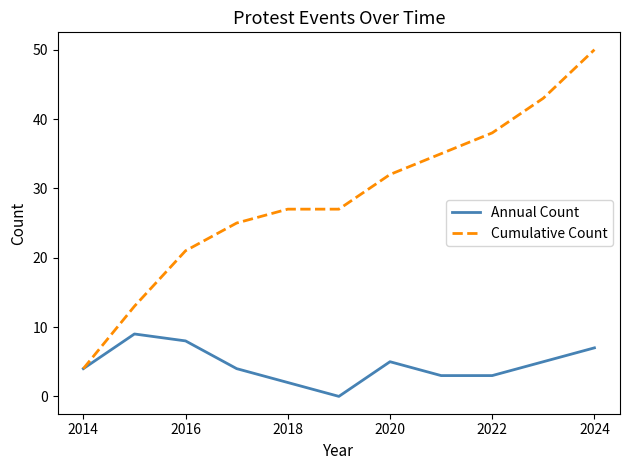

What is the maximum value shown in the chart?

50